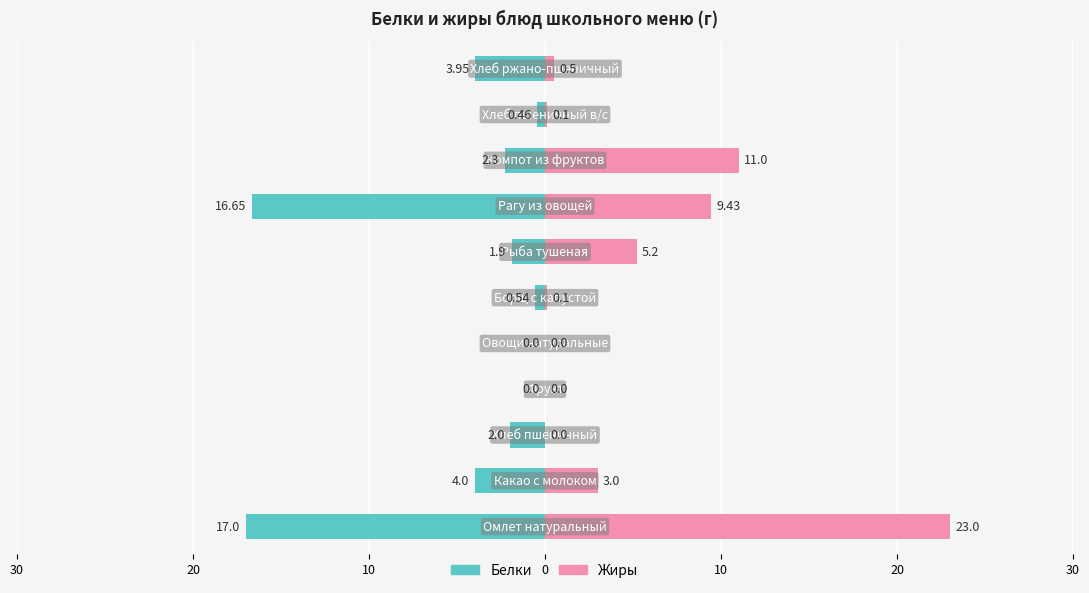

Is it true that Жиры equals 14.1 at 30?

False